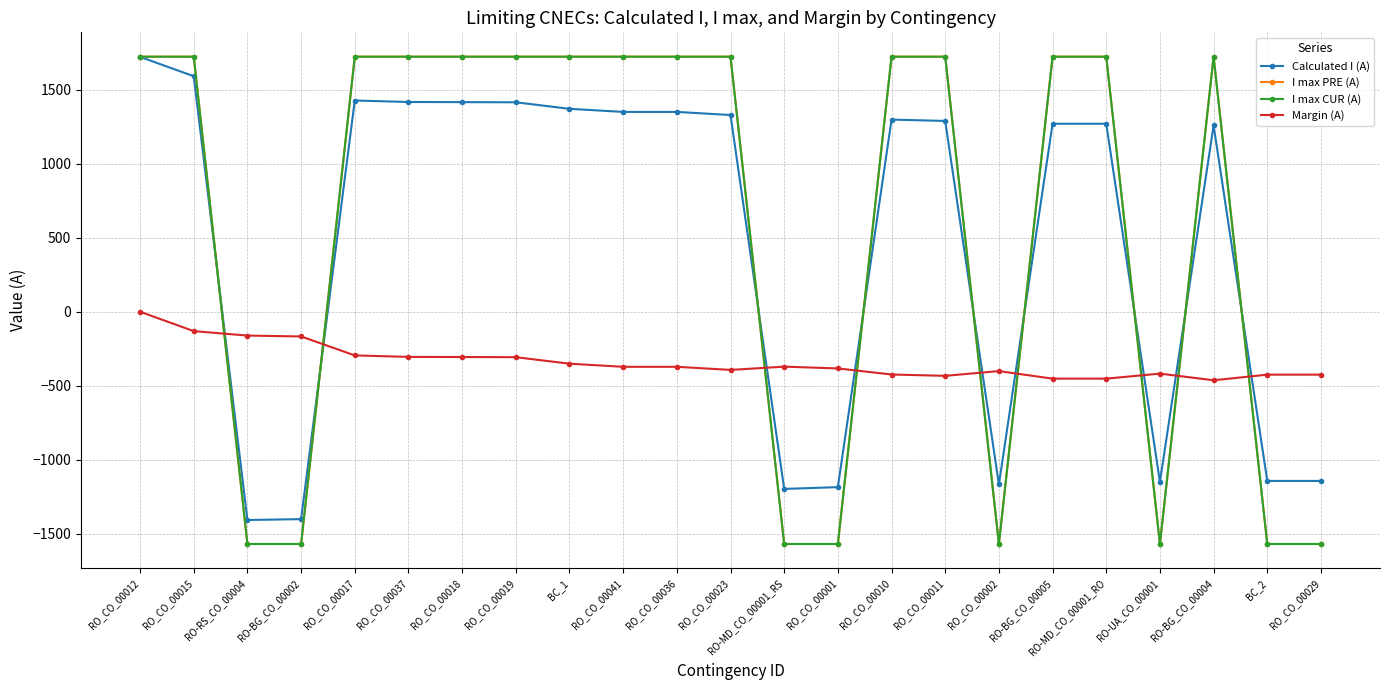

Where do Margin (A) and I max CUR (A) first cross each other?

RO_CO_00015 and RO-RS_CO_00004